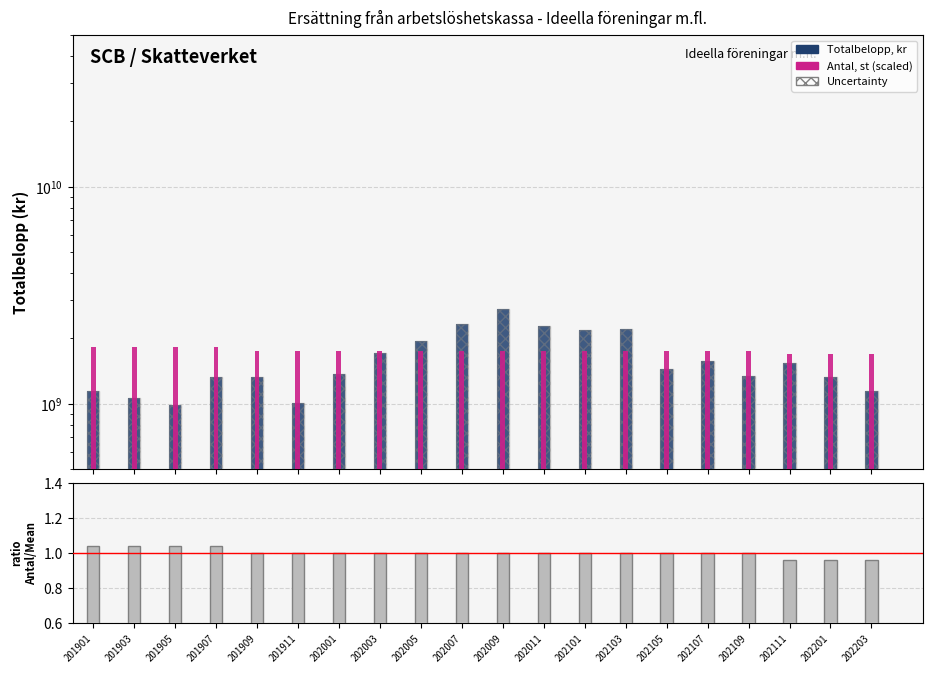

Which series has the widest spread of values?

Totalbelopp, kr